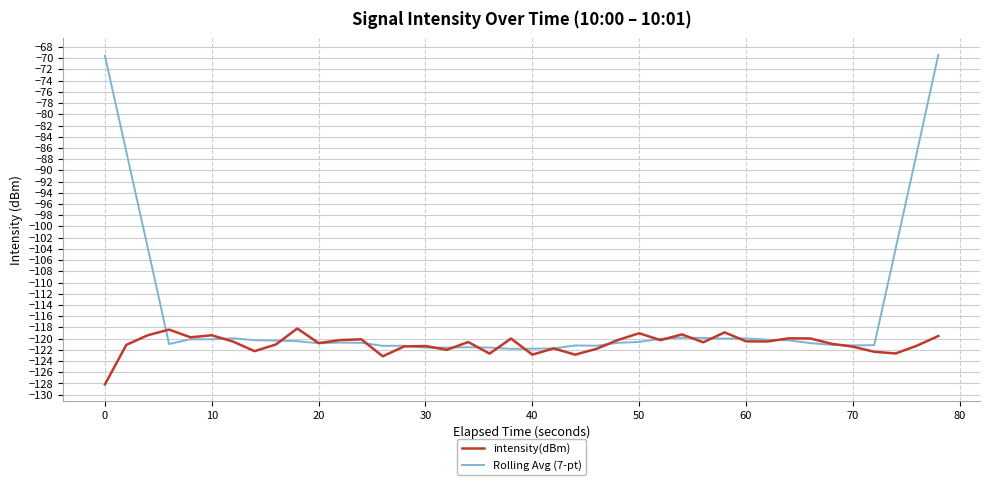

Which series has the largest range (max minus min)?

Rolling Avg (7-pt)